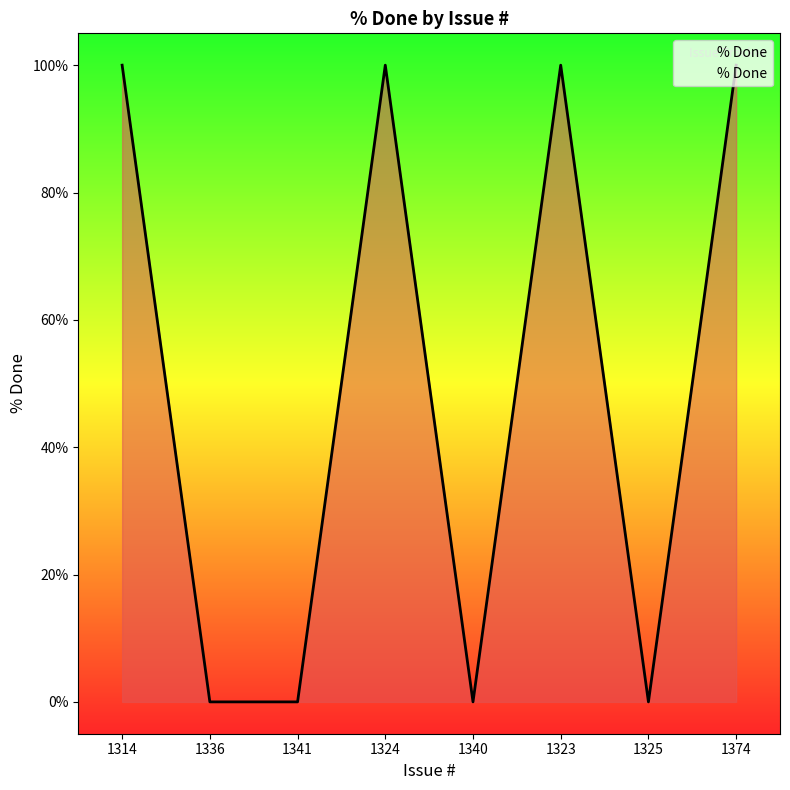

How many interior local peaks (higher than both neighbors) does the data have?

2